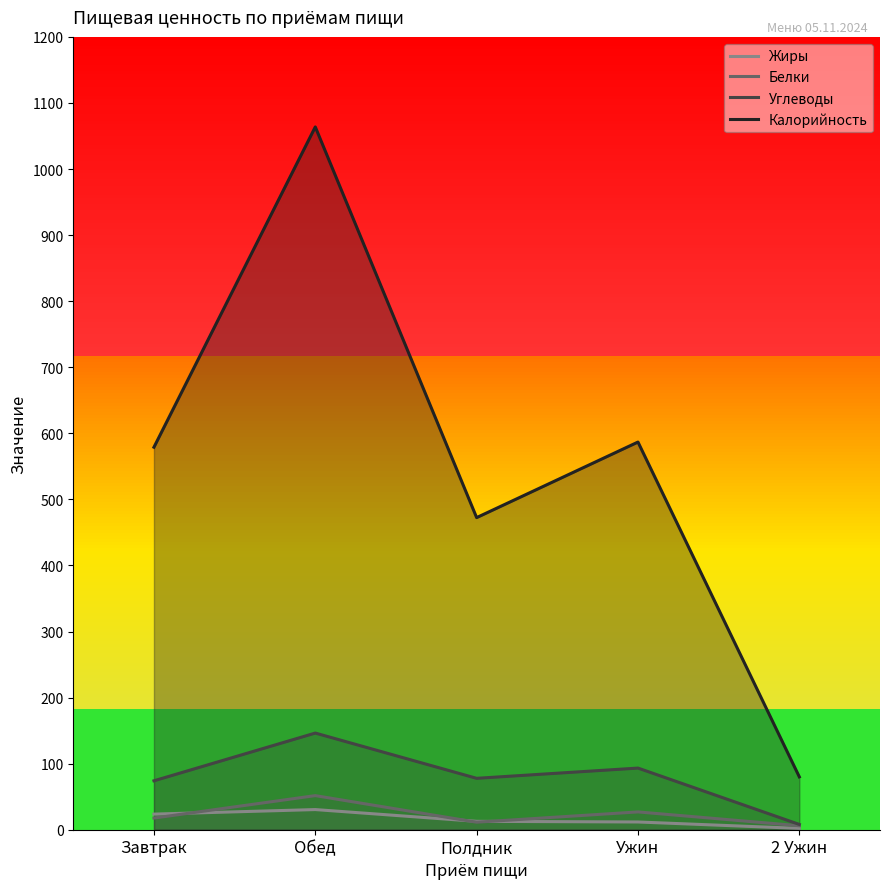

Which series has the widest spread of values?

Калорийность